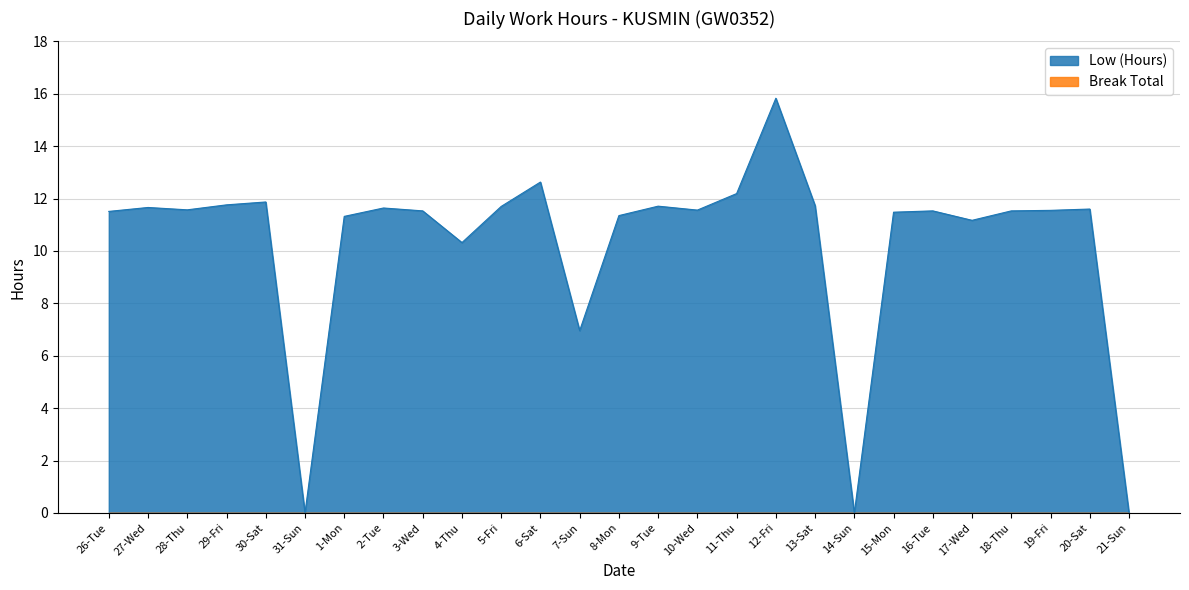

List the labels in order of value, smallest first.

31-Sun, 14-Sun, 21-Sun, 7-Sun, 4-Thu, 17-Wed, 1-Mon, 8-Mon, 15-Mon, 26-Tue, 3-Wed, 16-Tue, 18-Thu, 19-Fri, 10-Wed, 28-Thu, 20-Sat, 2-Tue, 27-Wed, 5-Fri, 9-Tue, 13-Sat, 29-Fri, 30-Sat, 11-Thu, 6-Sat, 12-Fri